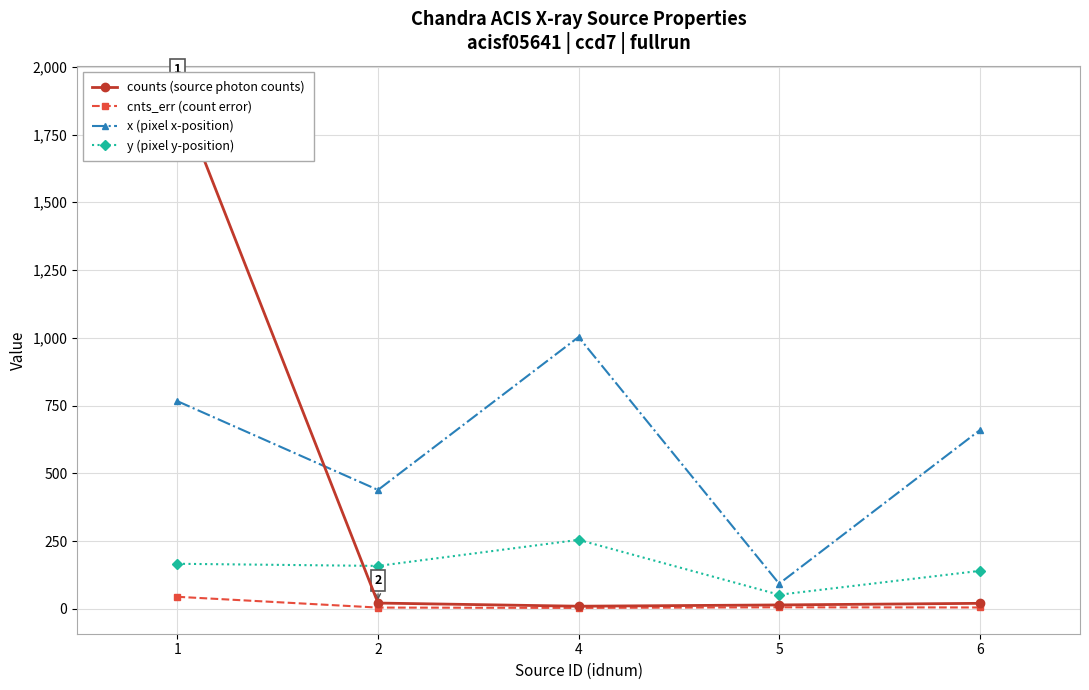

Between 2 and 5, which is larger?

2